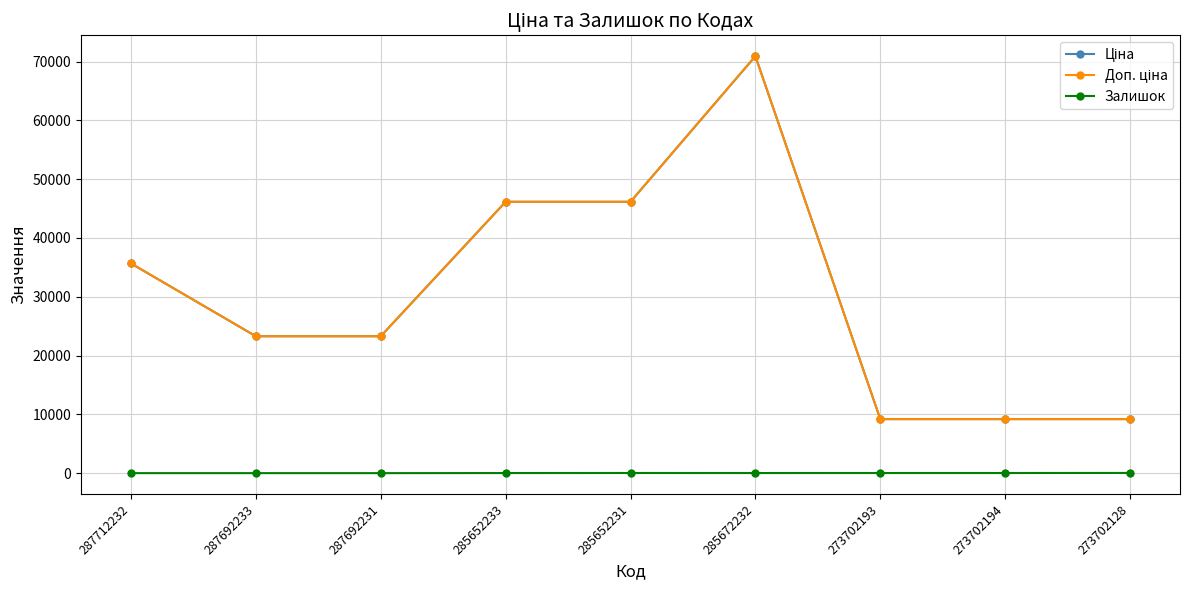

The Доп. ціна series shows 35659.4 at 287712232. True or false?

True